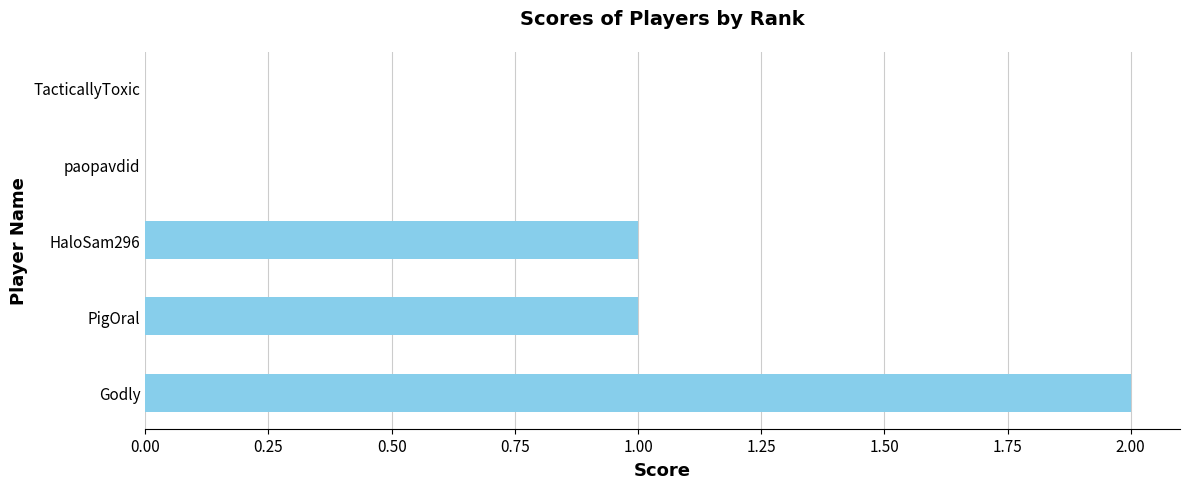

What is the maximum value shown in the chart?

2